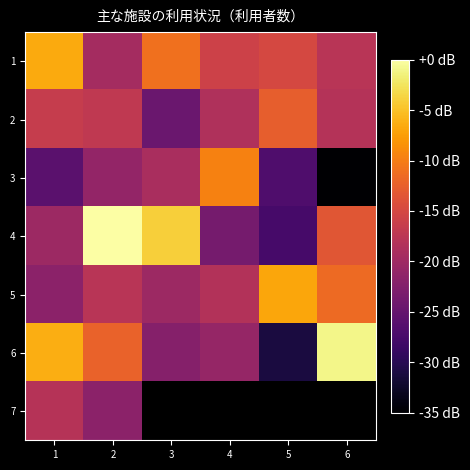

Which category has the lowest value in the 5 series?

1